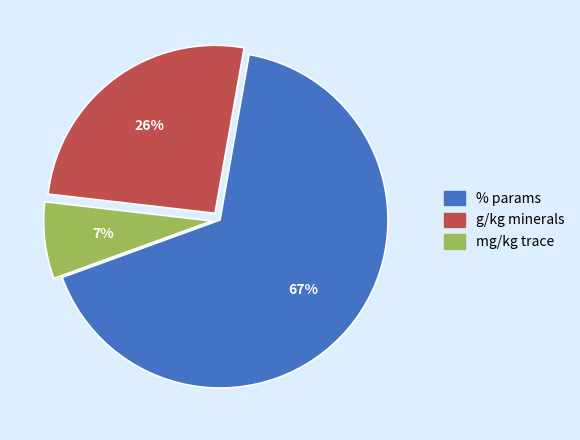

Between % params and g/kg minerals, which is larger?

% params